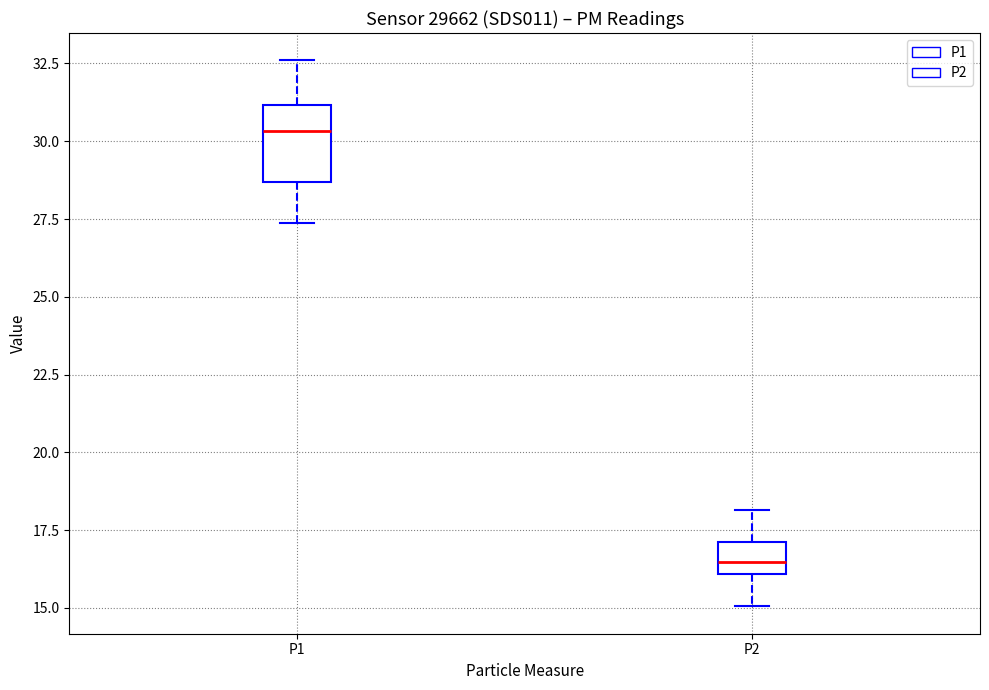

Which box's median line is the lowest?

P2